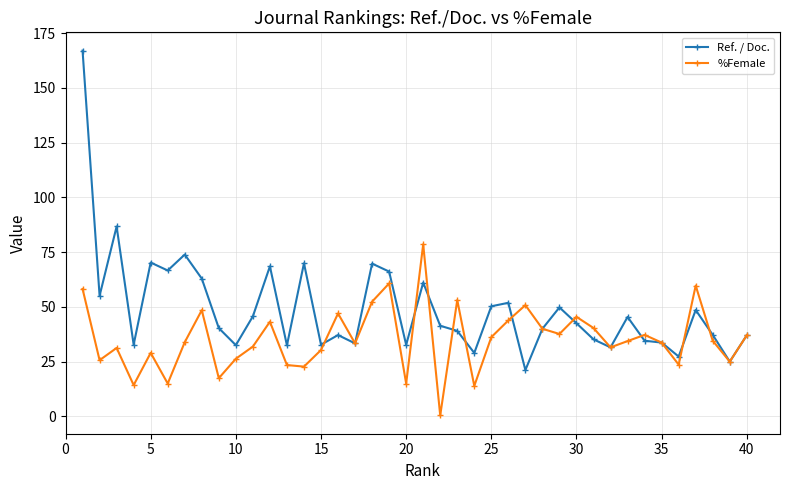

List the series in order of their overall mean, highest first.

Ref. / Doc., %Female